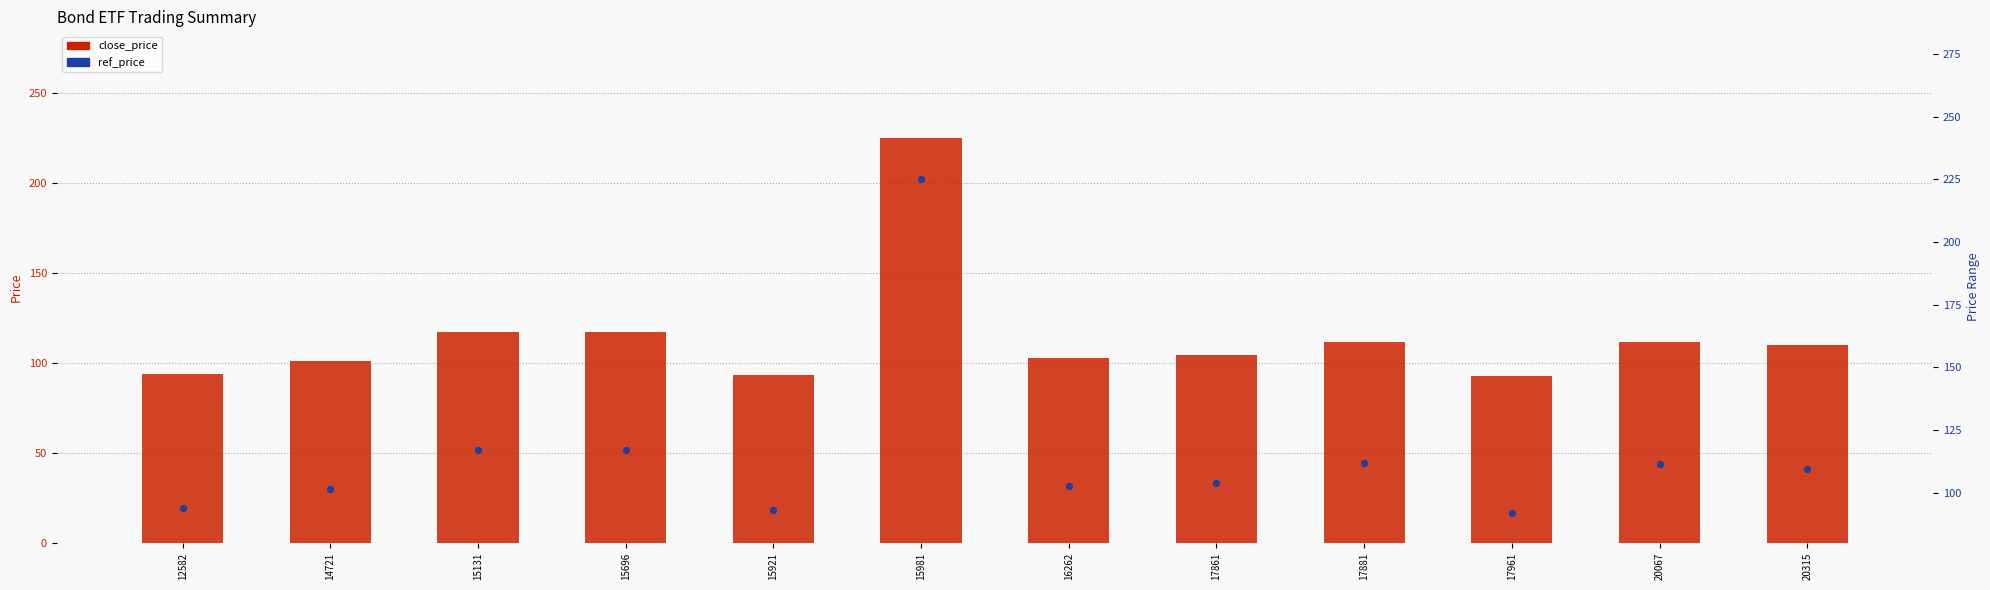

Which series has the largest total across all categories?

close_price